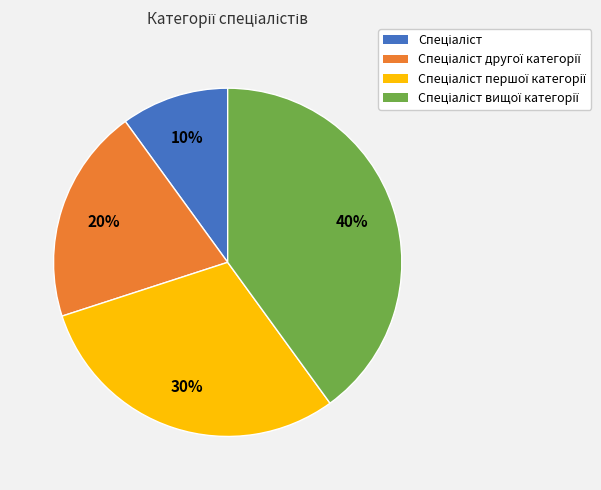

Is there any slice that represents more than half of the pie?

No